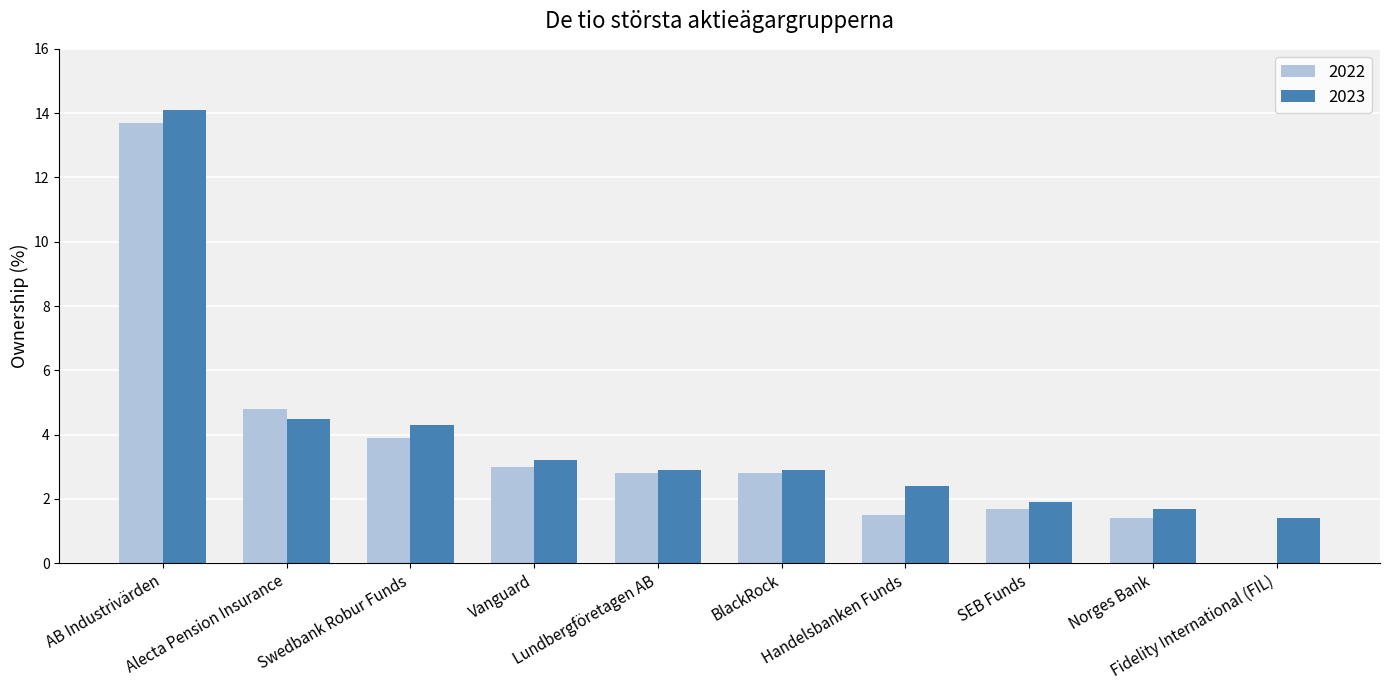

What is the sum of all 2023 values?

39.3